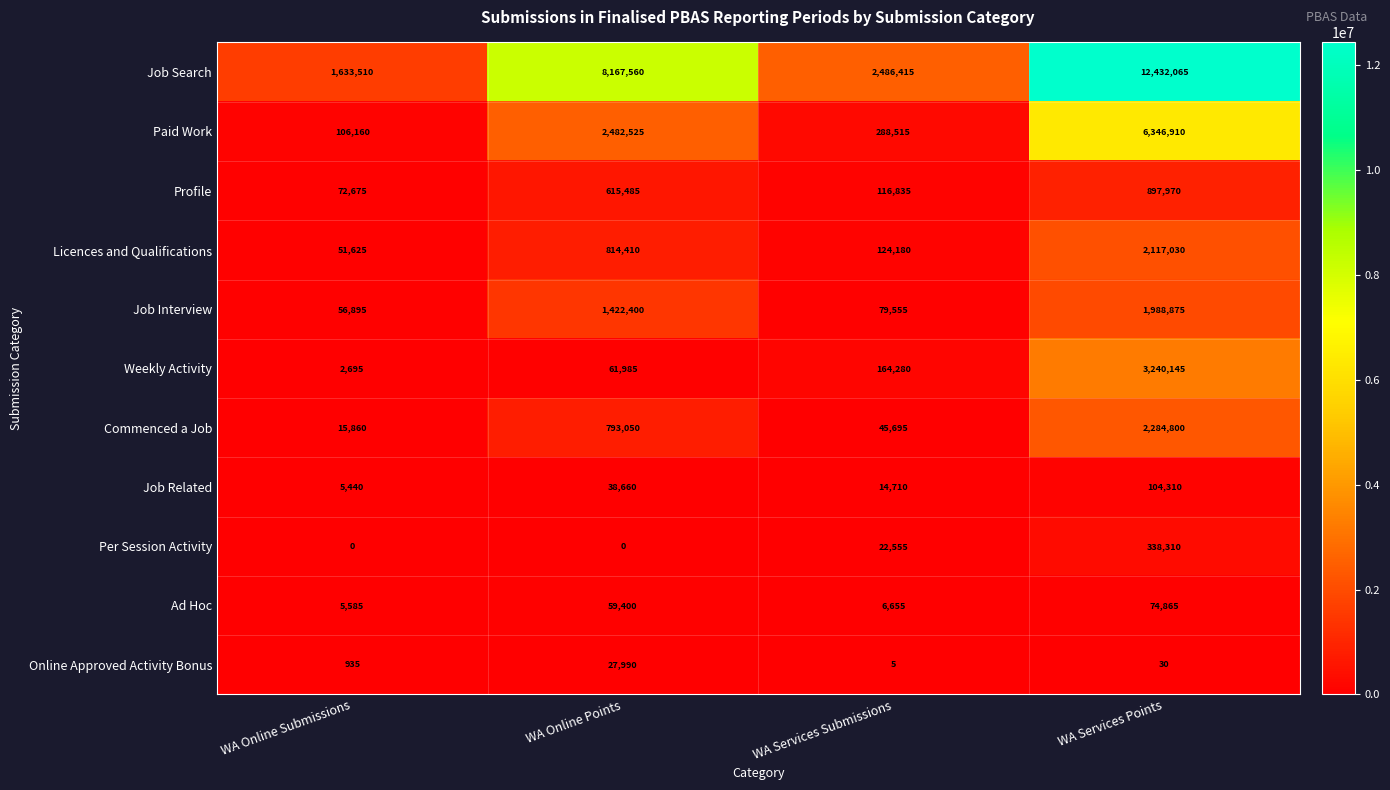

List the series in order of their peak value, highest first.

Job Search, Paid Work, Weekly Activity, Commenced a Job, Licences and Qualifications, Job Interview, Profile, Per Session Activity, Job Related, Ad Hoc, Online Approved Activity Bonus